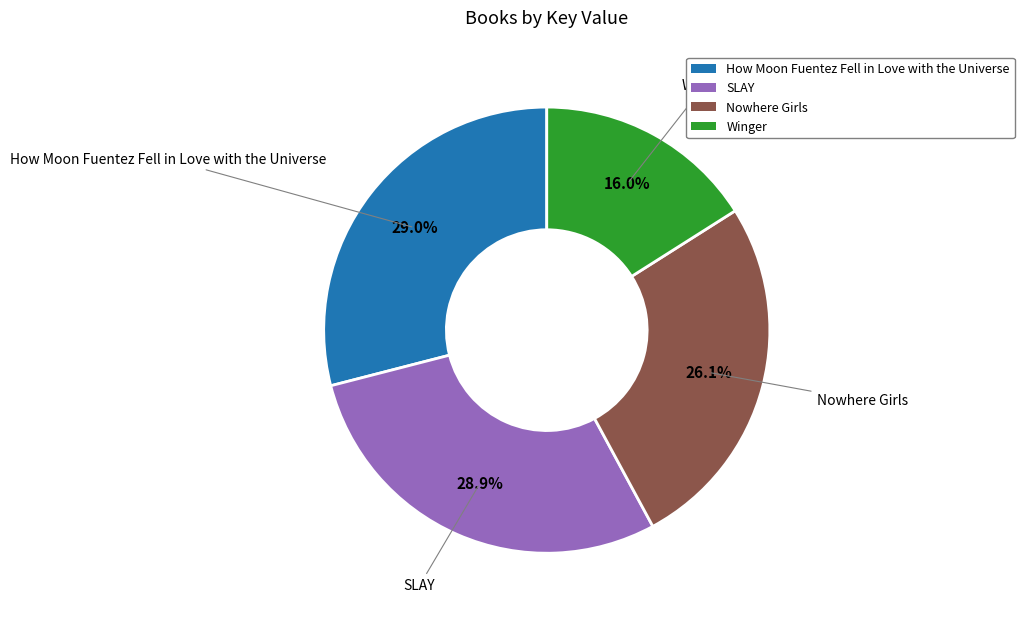

Does any single category account for the majority?

No